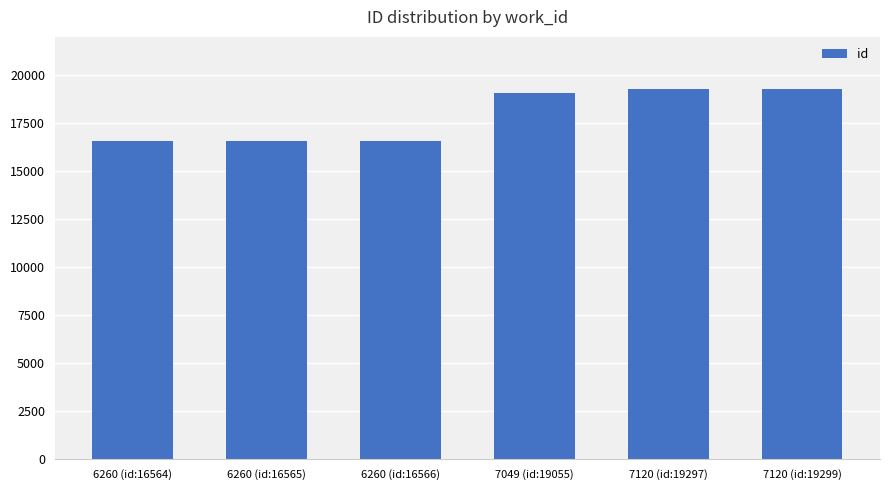

Approximately how many times larger is the value at 7049 (id:19055) compared to 7120 (id:19297)?

1.0